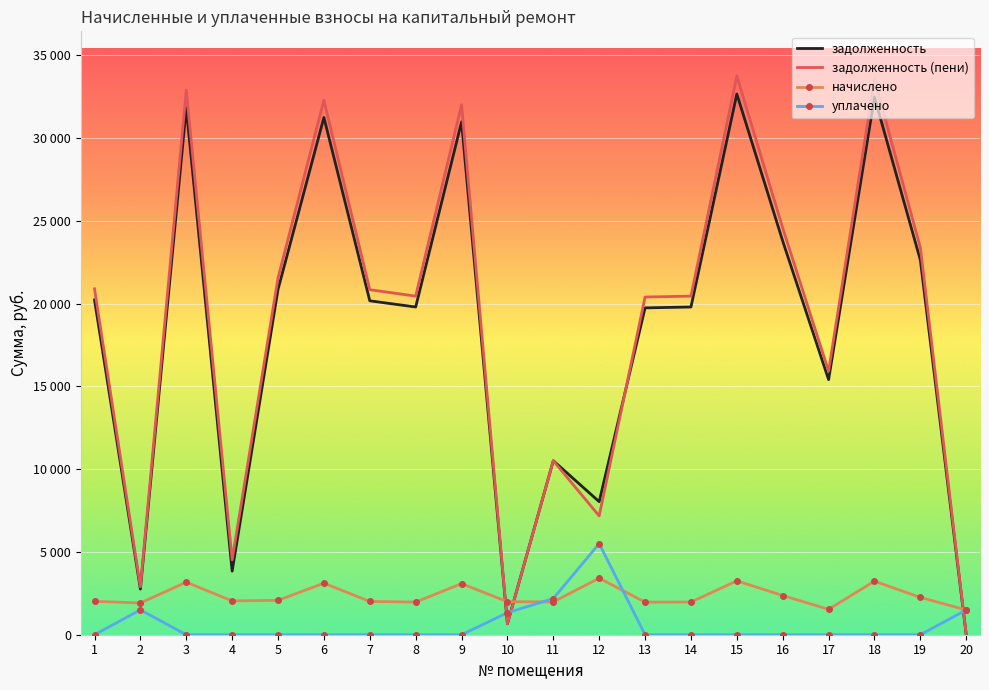

What are all the series names shown in the legend?

задолженность, задолженность (пени), начислено, уплачено